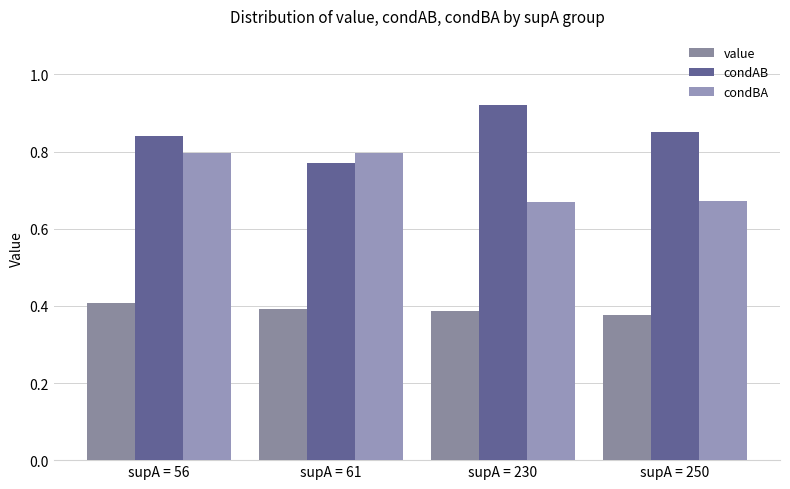

Which has a higher value, supA = 230 or supA = 61?

supA = 61